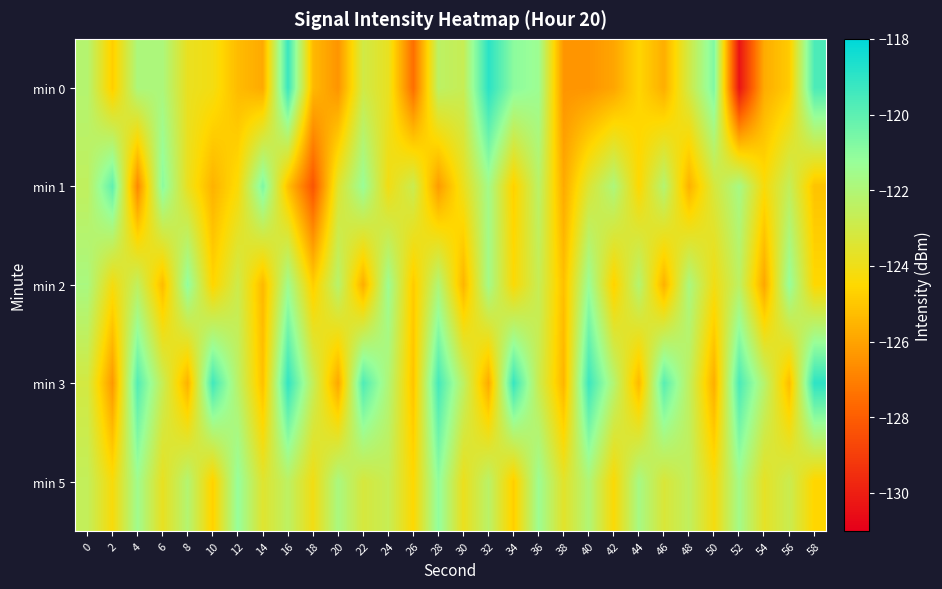

Rank the series by their maximum value, from lowest to highest.

min 2, min 5, min 1, min 3, min 0